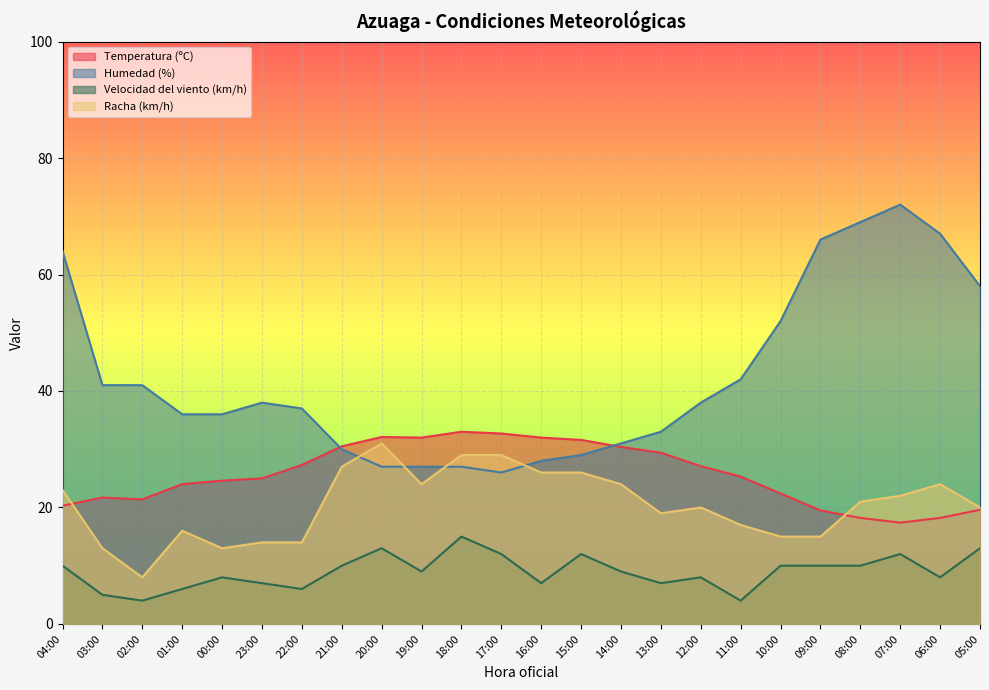

At how many categories does at least one series exceed 26?

24